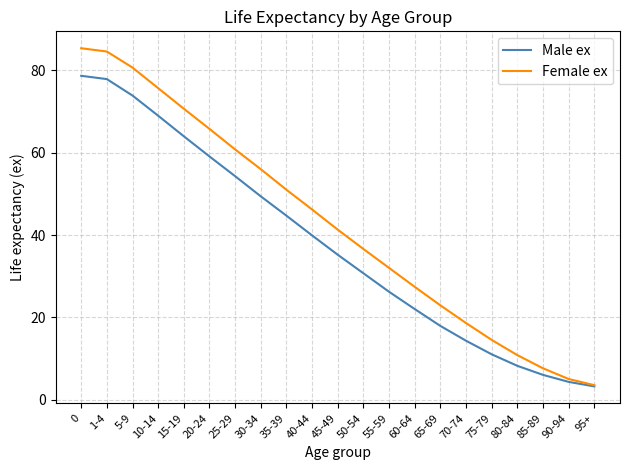

Reading left to right, transcribe all the data shown in this chart.

Male ex: 0=78.7	1-4=77.9	5-9=73.9	10-14=69.0	15-19=64.0	20-24=59.1	25-29=54.3	30-34=49.4	35-39=44.7	40-44=39.9	45-49=35.2	50-54=30.7	55-59=26.2	60-64=22.0	65-69=17.9	70-74=14.3	75-79=11.0	80-84=8.2	85-89=6.0	90-94=4.3	95+=3.2
Female ex: 0=85.4	1-4=84.6	5-9=80.7	10-14=75.7	15-19=70.7	20-24=65.8	25-29=60.8	30-34=56.0	35-39=51.0	40-44=46.2	45-49=41.3	50-54=36.6	55-59=32.0	60-64=27.4	65-69=22.9	70-74=18.6	75-79=14.5	80-84=10.8	85-89=7.6	90-94=5.0	95+=3.5